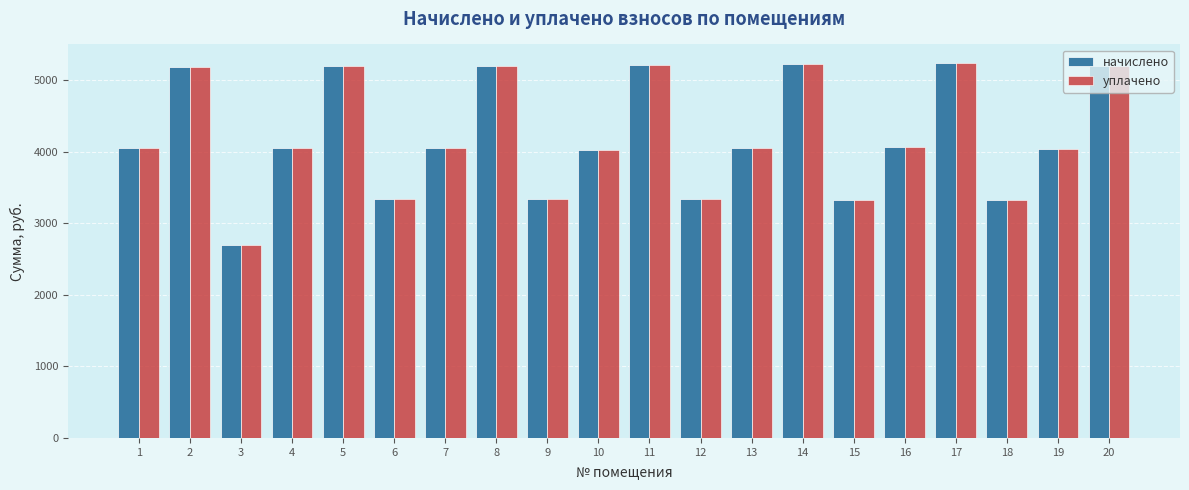

What is the minimum value shown in the chart?

2693.2